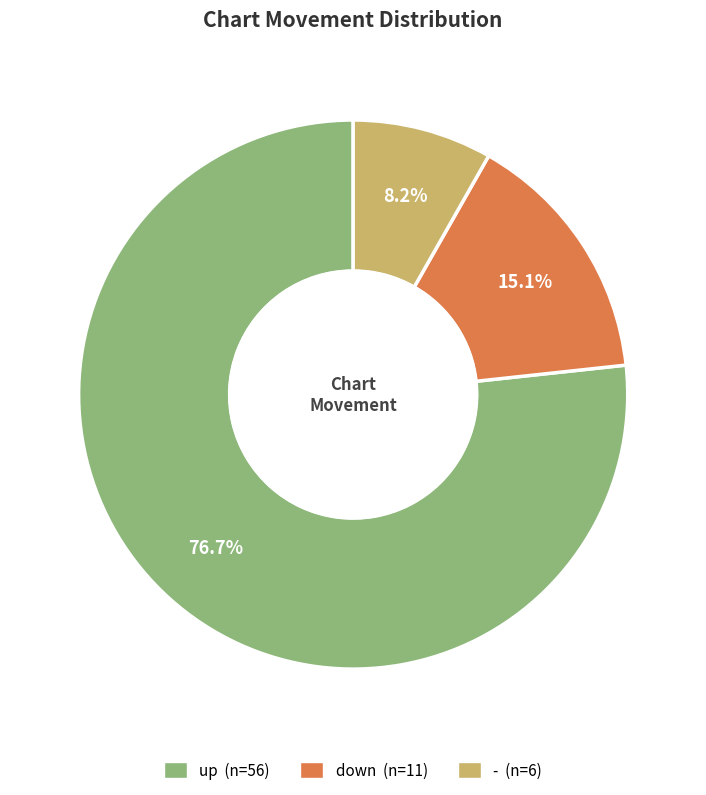

Which slice represents more than half of the pie?

up